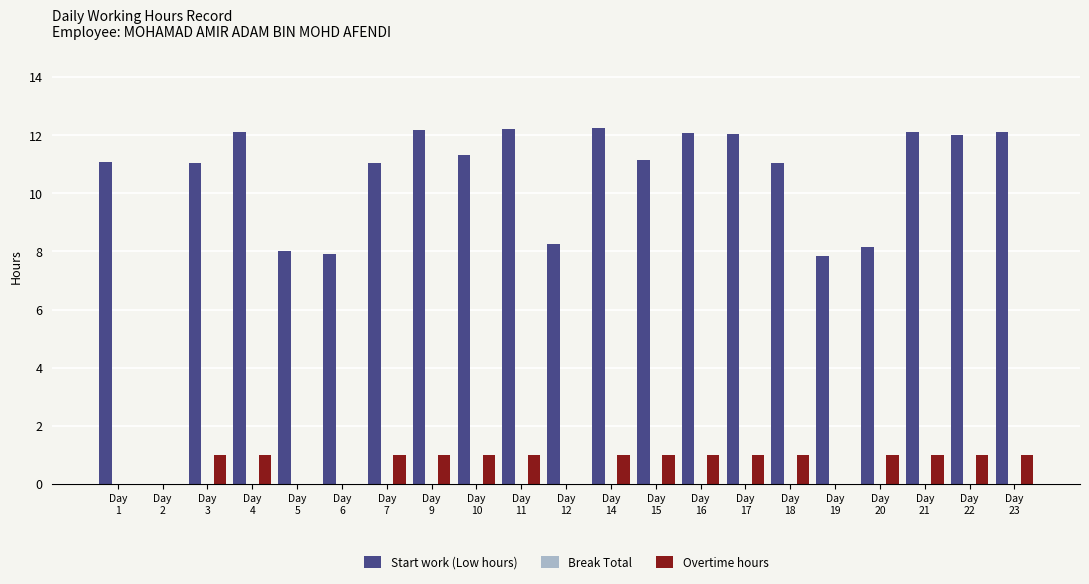

Which series has the largest total across all categories?

Start work (Low hours)